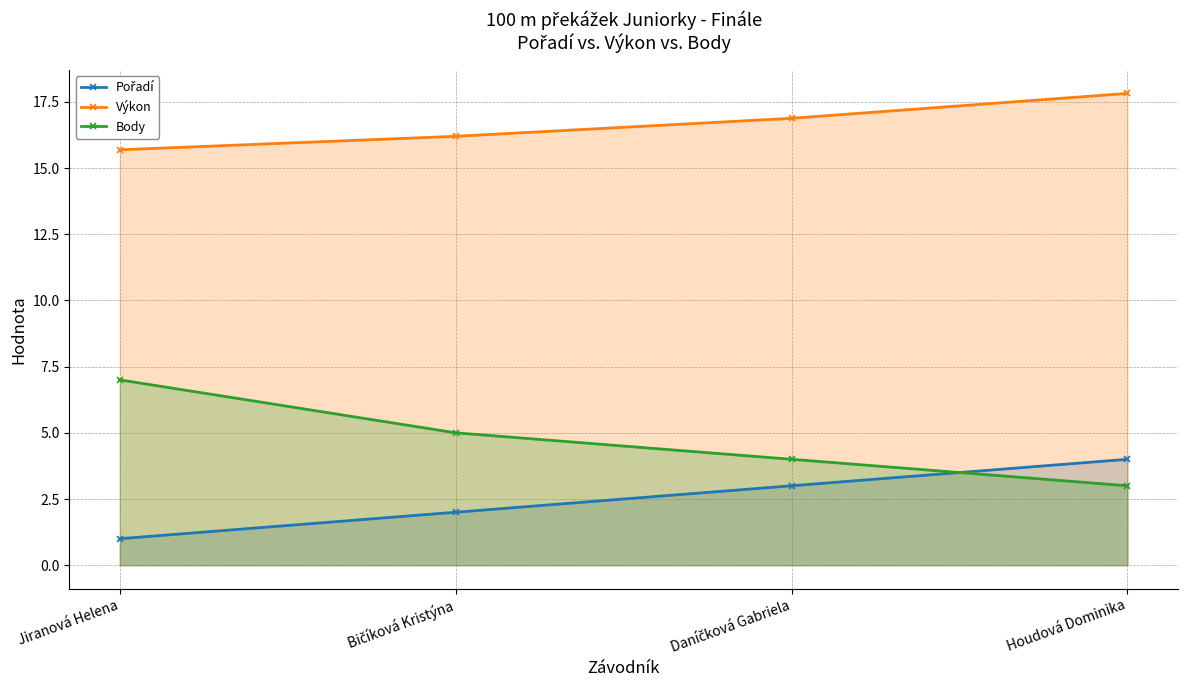

True or false: Pořadí and Výkon cross at least once.

False